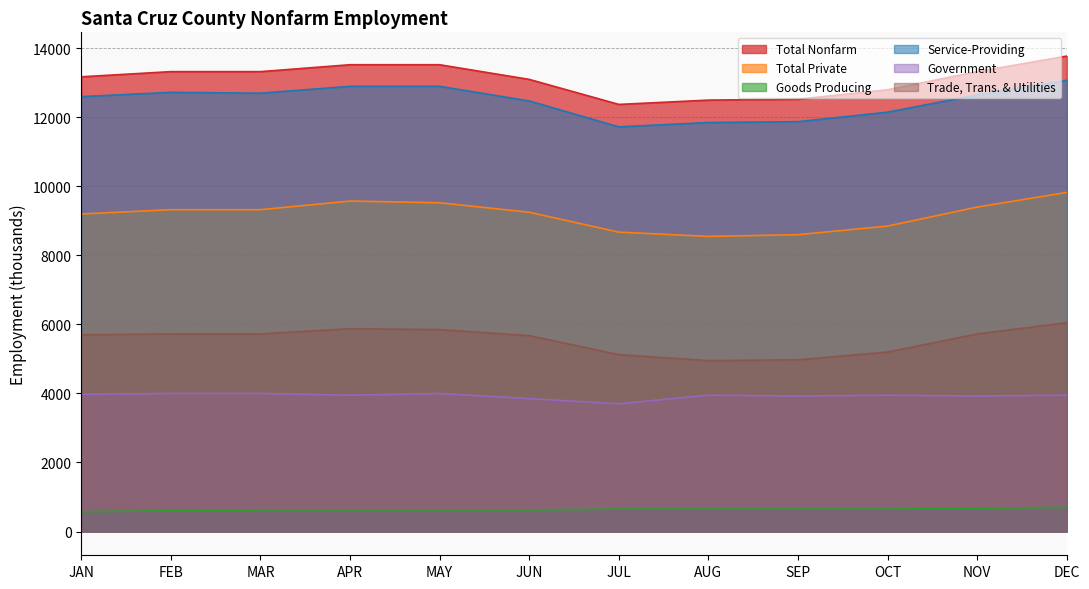

True or false: Government and Total Nonfarm intersect in this chart.

False